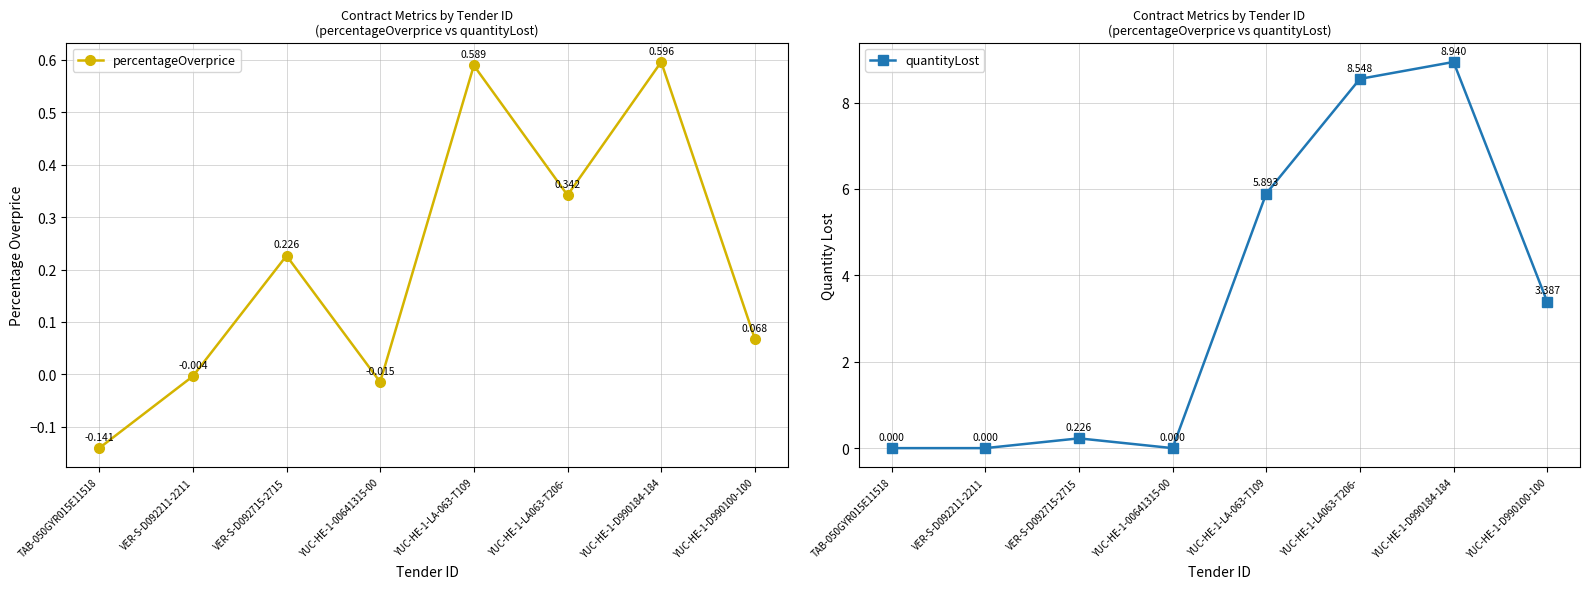

What is the label of the 4th point from the left?

YUC-HE-1-00641315-00